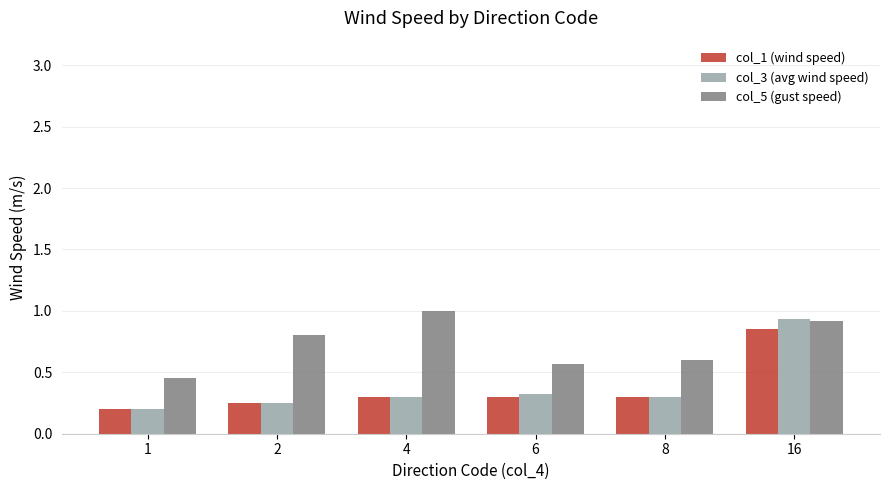

Between 1 and 8, which series saw the biggest shift?

col_5 (gust speed)